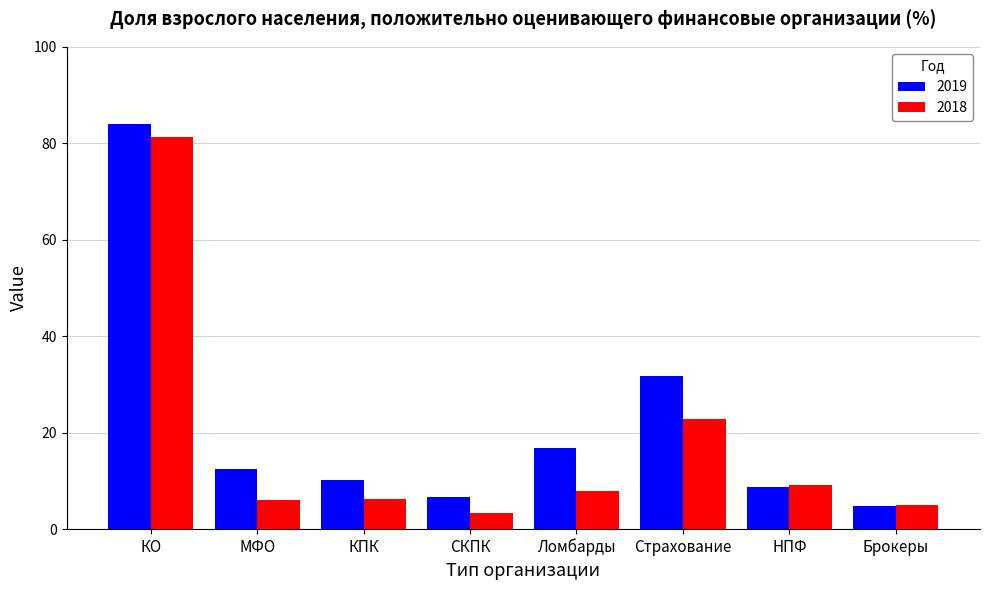

Rank the series by their maximum value, from lowest to highest.

2018, 2019